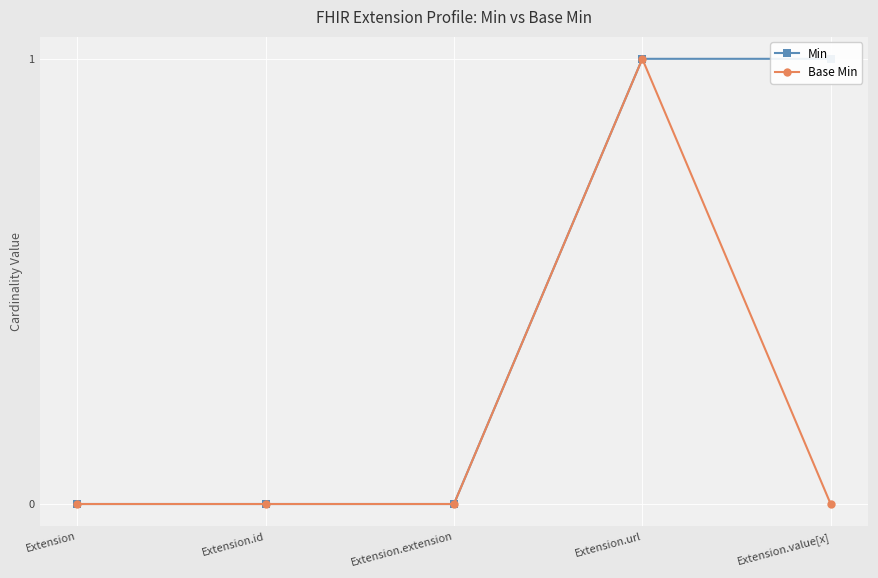

What is the label of the 2nd point from the left?

Extension.id